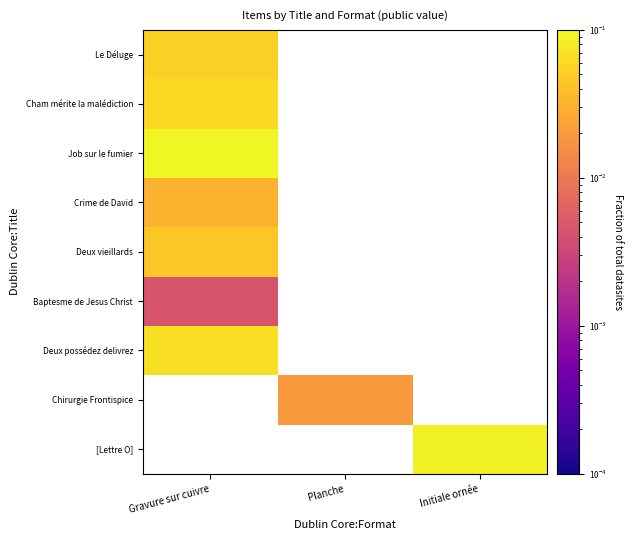

Which has a higher value, Planche or Initiale ornée?

Initiale ornée